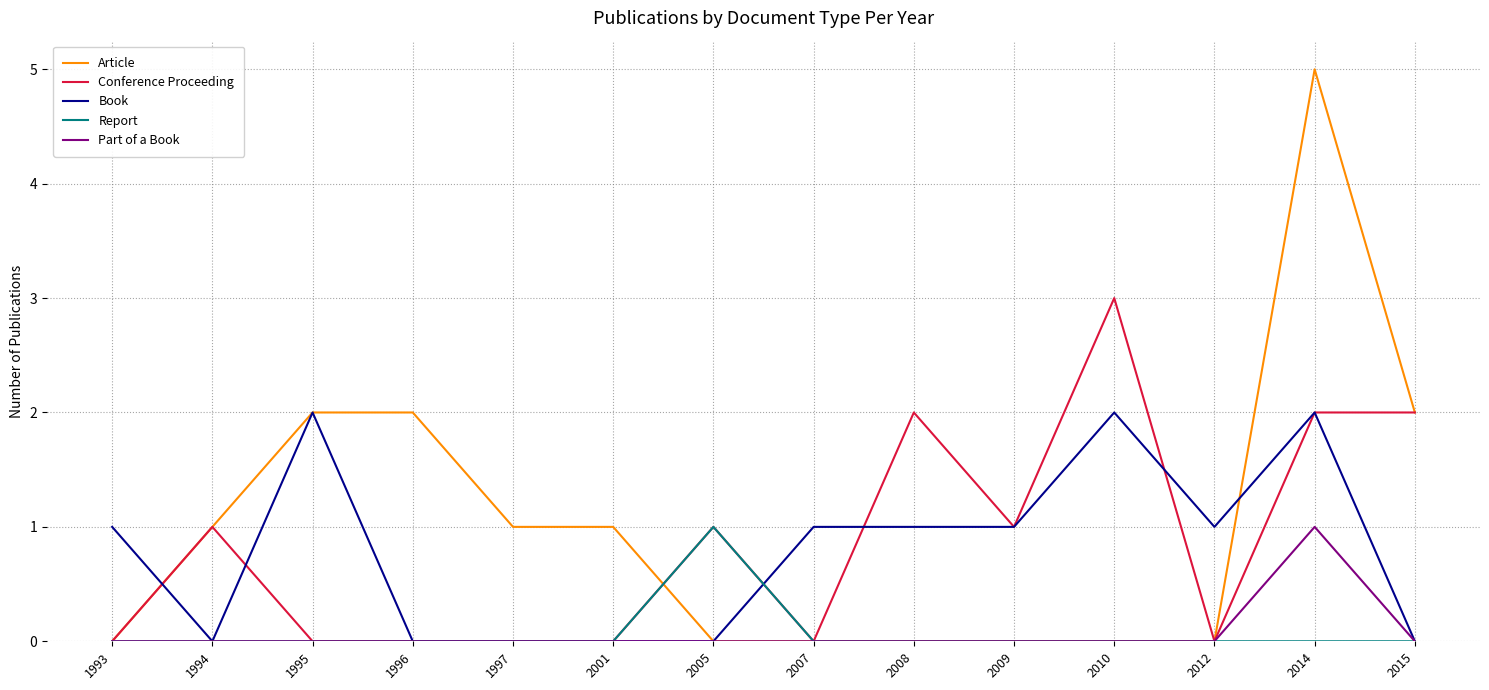

Is the value of Report at 2009 greater than the value of Part of a Book at 2014?

No